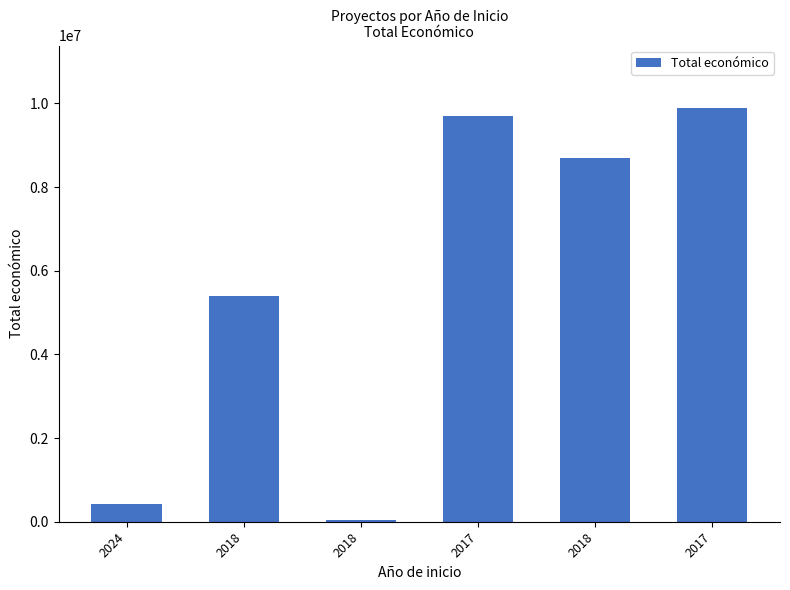

How many bars are there in total?

6